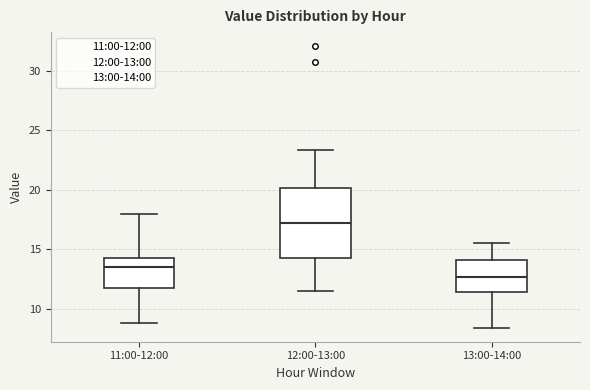

Which box has the highest median line?

12:00-13:00